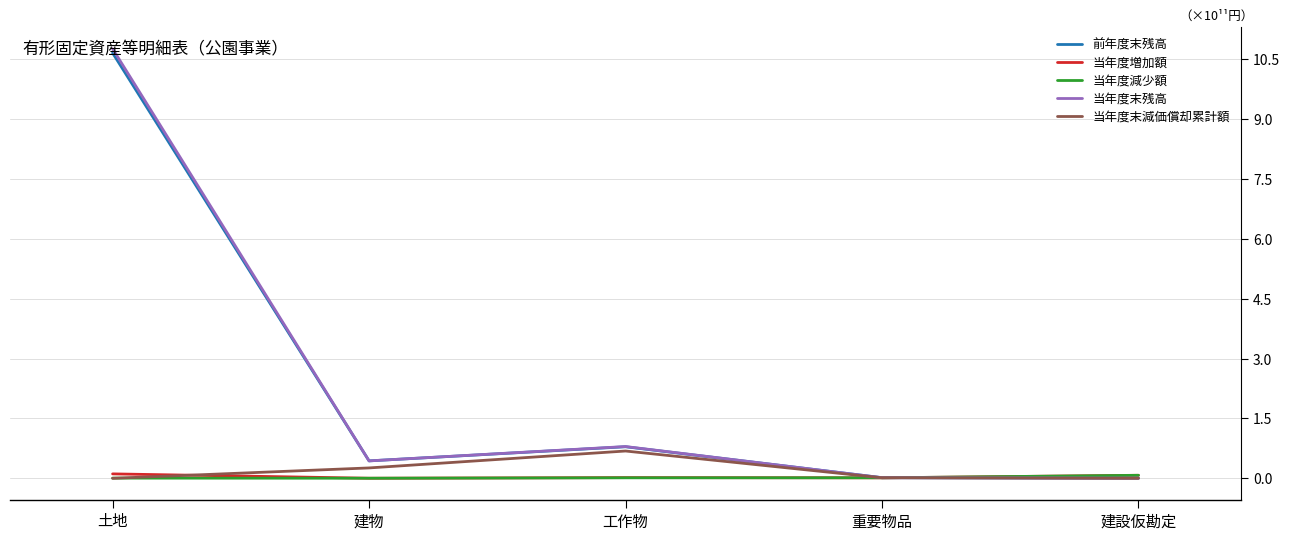

True or false: 前年度末残高 has more than 2 points higher than both neighbors.

False